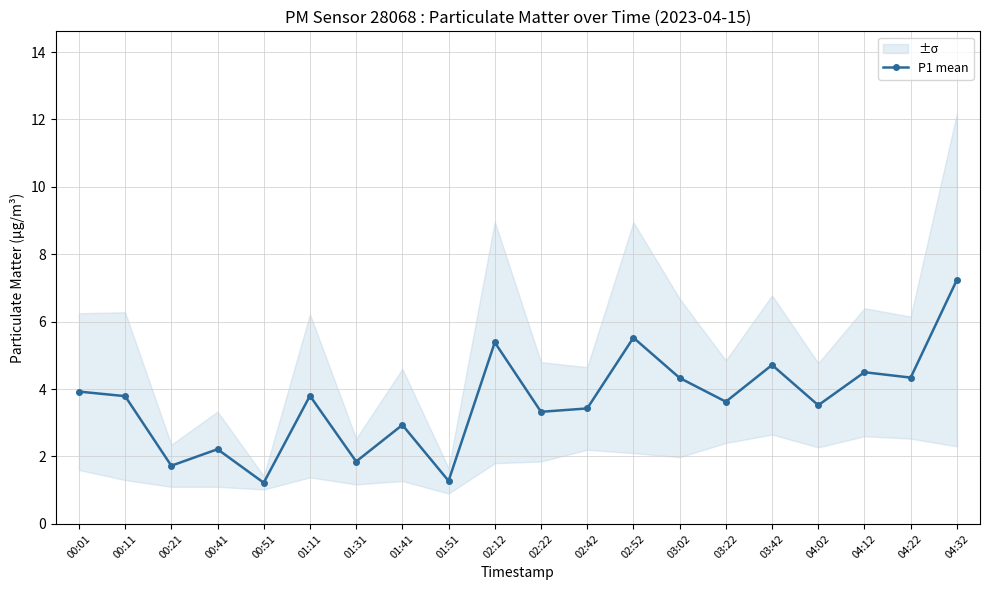

What is the label of the 17th point from the right?

00:41